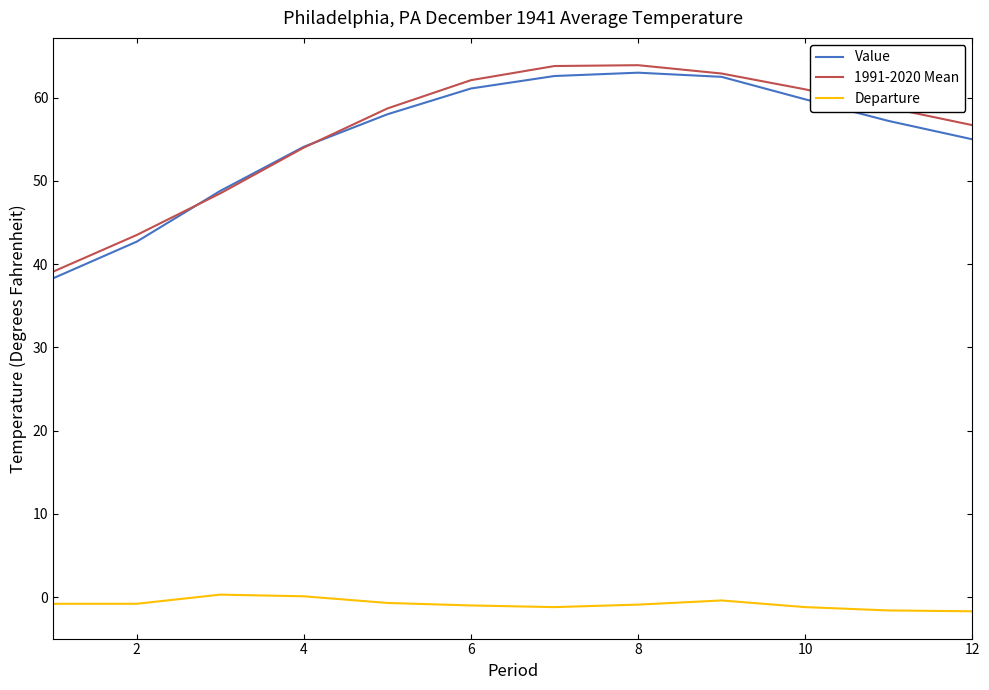

What is the lowest value of the Departure series?

-1.7